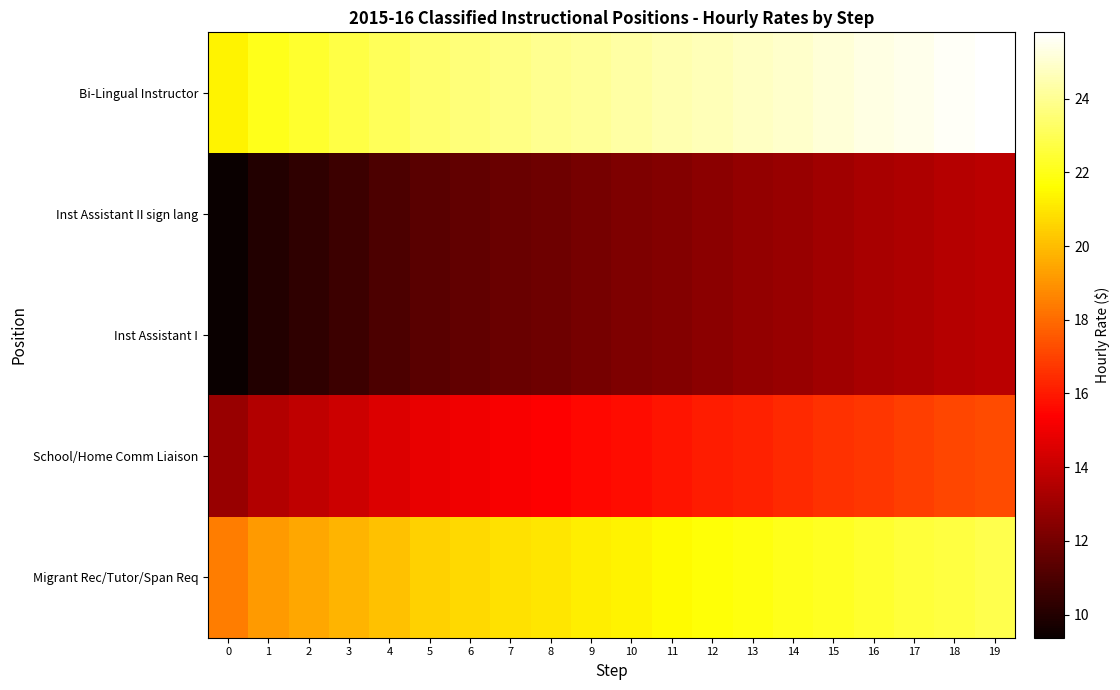

Rank the series by their maximum value, from lowest to highest.

Inst Assistant II sign lang, Inst Assistant I, School/Home Comm Liaison, Migrant Rec/Tutor/Span Req, Bi-Lingual Instructor